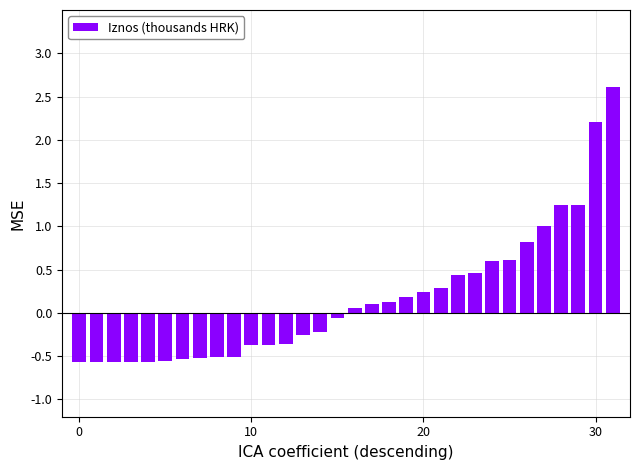

Does the chart contain stacked bars?

No